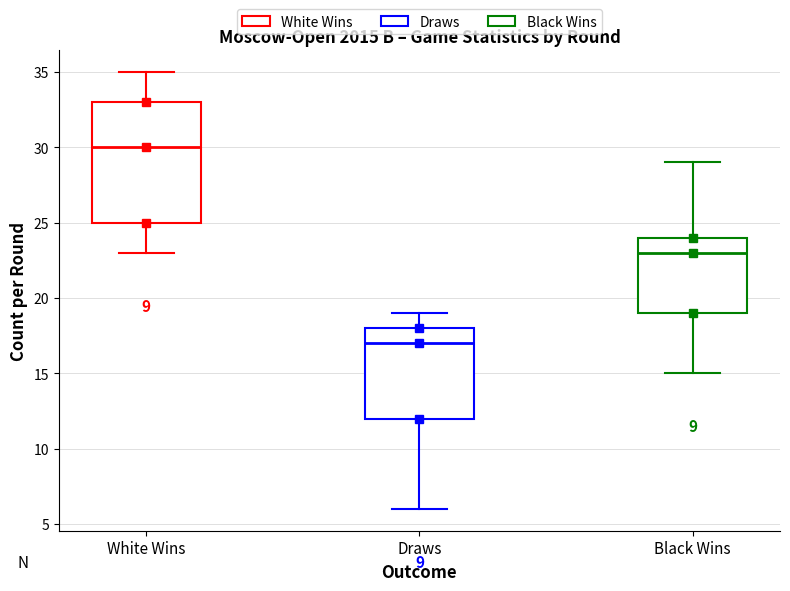

Reading left to right, transcribe this box plot: for each box, give where its median line is, the range the box spans, and where its two whiskers end, as read against the y-axis. The values are not printed on the chart, so give them approximately, as read against the axis.

White Wins: median 30, box 25 to 33, whiskers 23 to 35
Draws: median 17, box 12 to 18, whiskers 6 to 19
Black Wins: median 23, box 19 to 24, whiskers 15 to 29